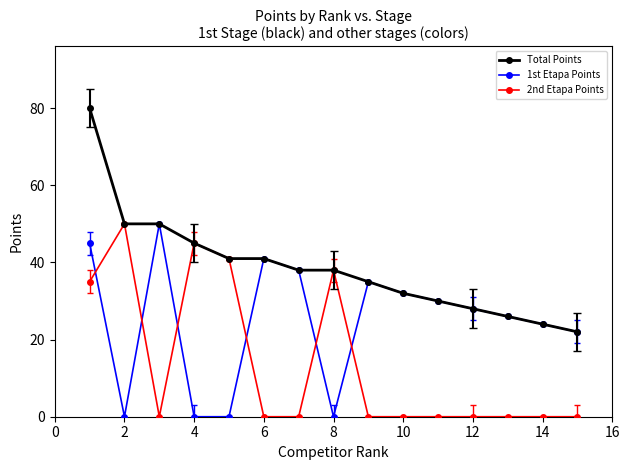

At how many categories does at least one series exceed 16?

15